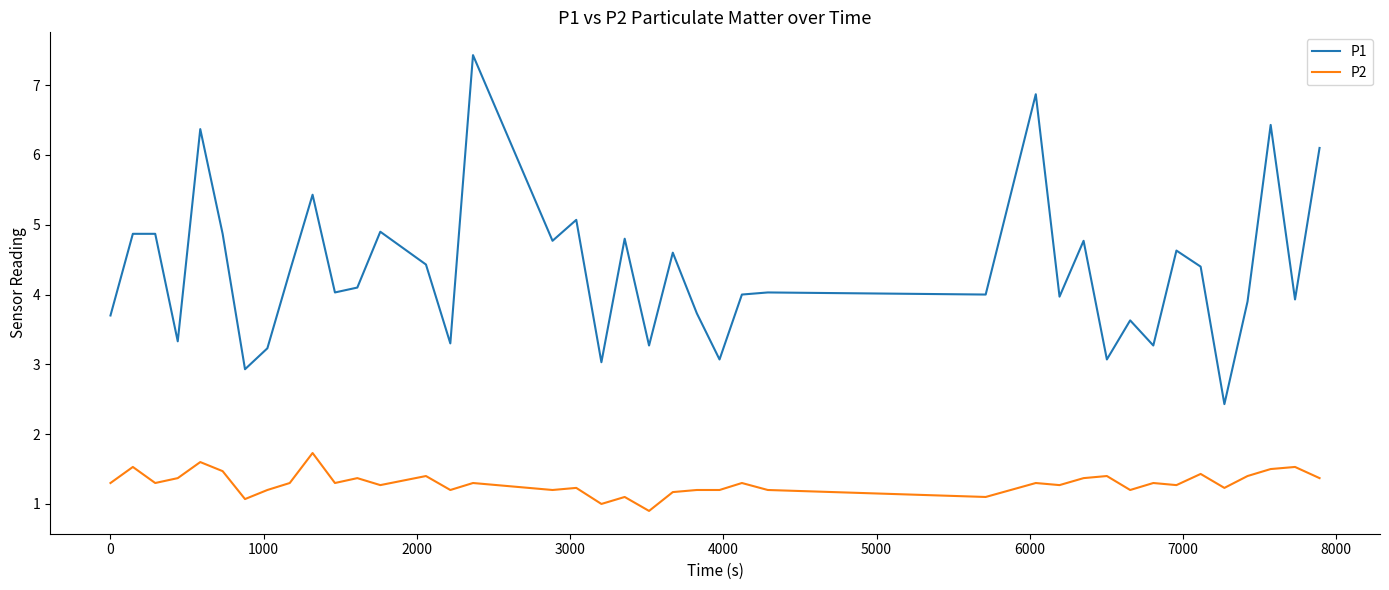

True or false: P1 and P2 intersect in this chart.

False